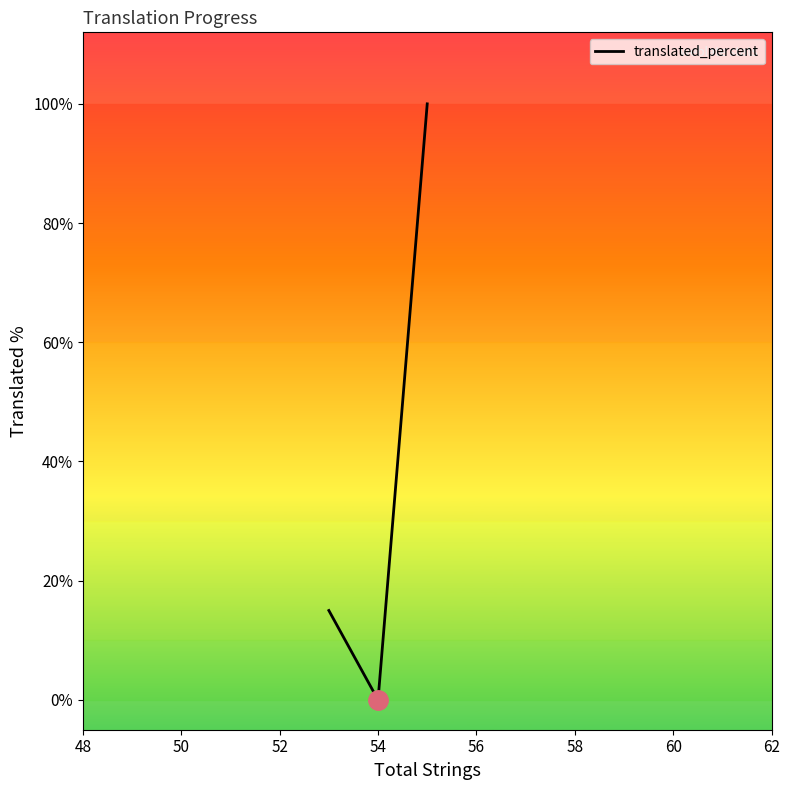

How many lines are shown in the chart?

1